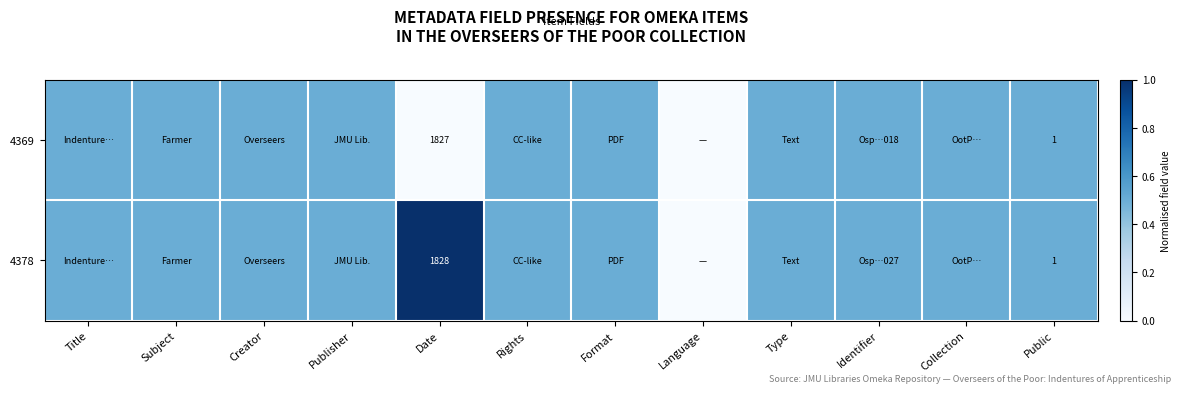

Is the value of 4369 at Public greater than the value of 4378 at Date?

No